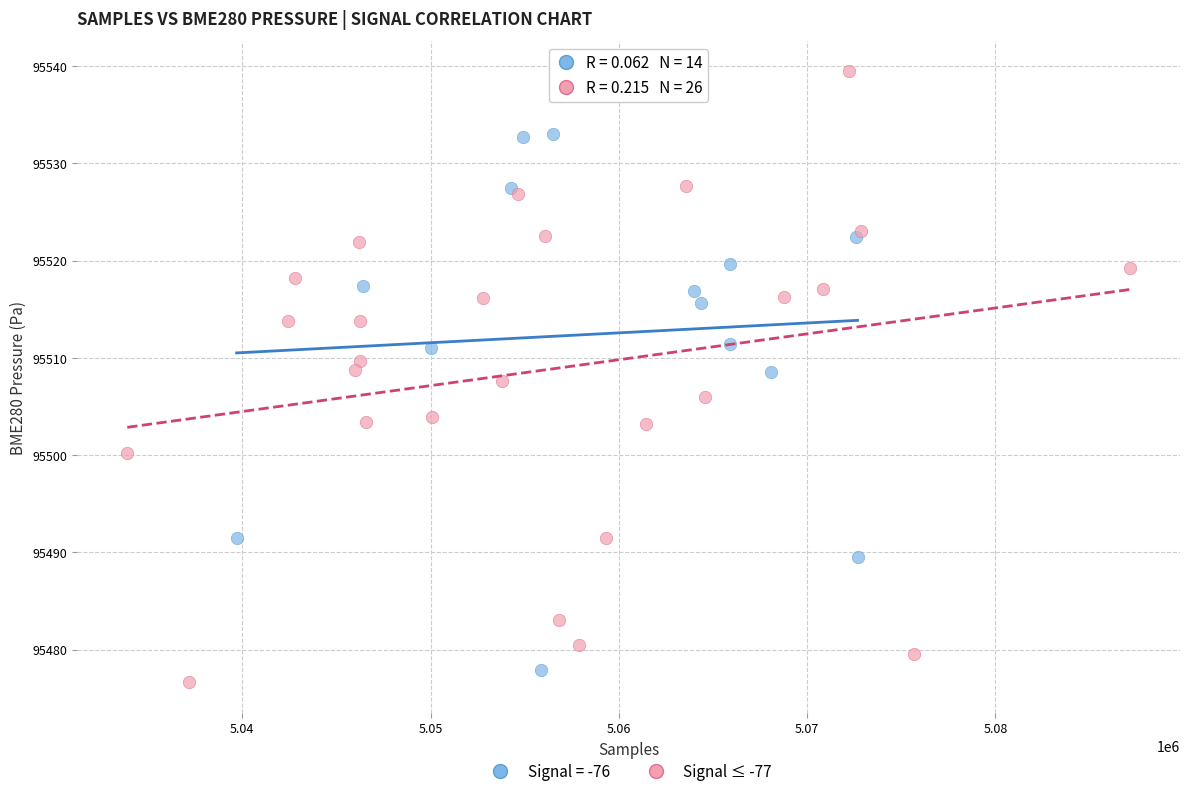

Which series contains the highest Y value?

Signal ≤ -77